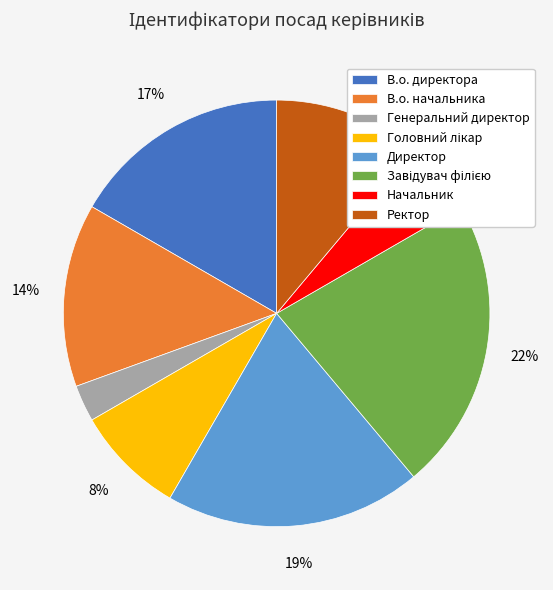

Between Генеральний директор and В.о. директора, which is larger?

В.о. директора